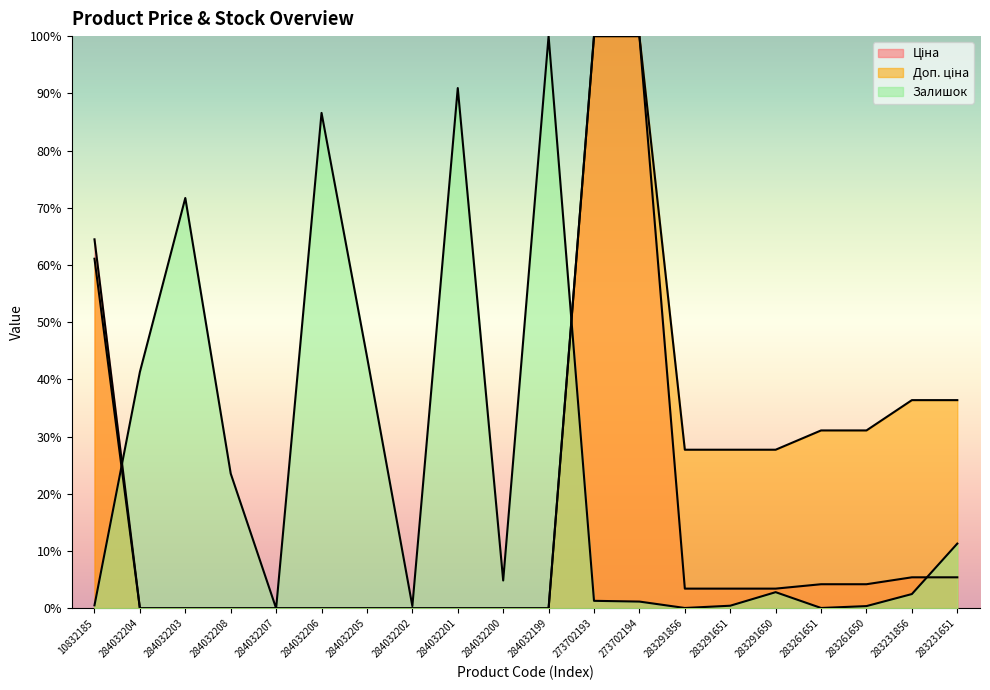

What is the highest value of the Ціна series?

100.0